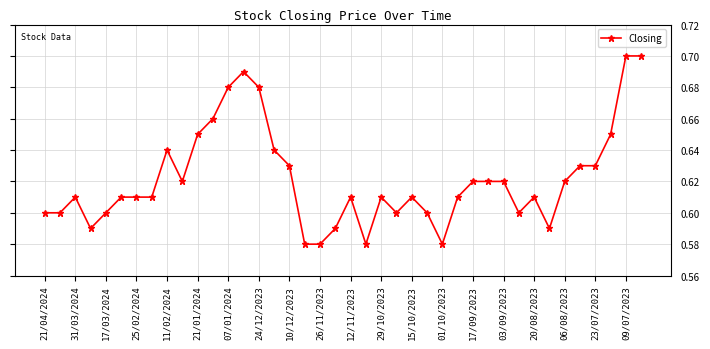

Does the chart display data point markers on the line(s)?

Yes